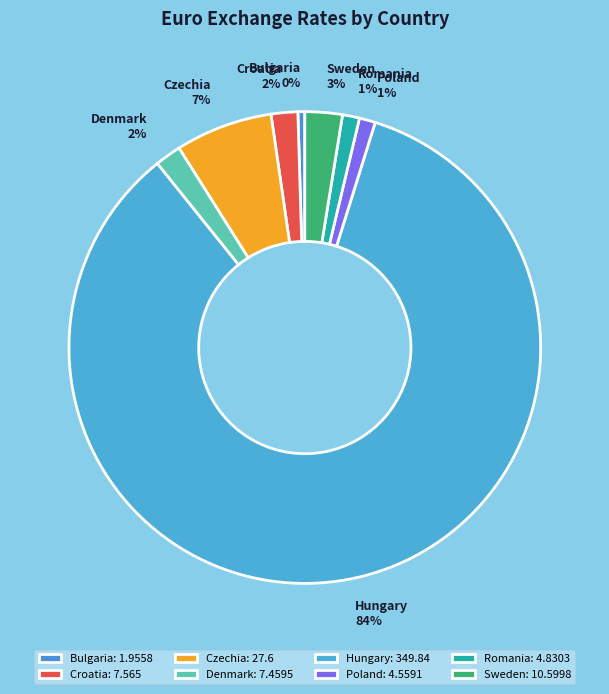

How many slices are in this pie chart?

8